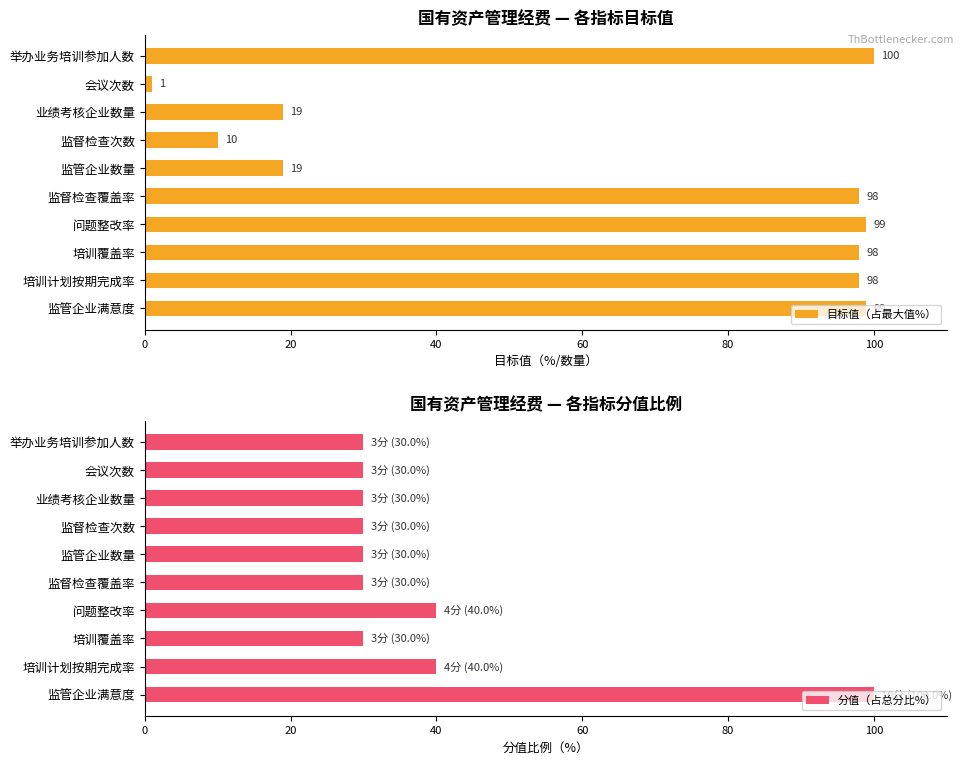

Which series has the largest range (max minus min)?

目标值（占最大值%）